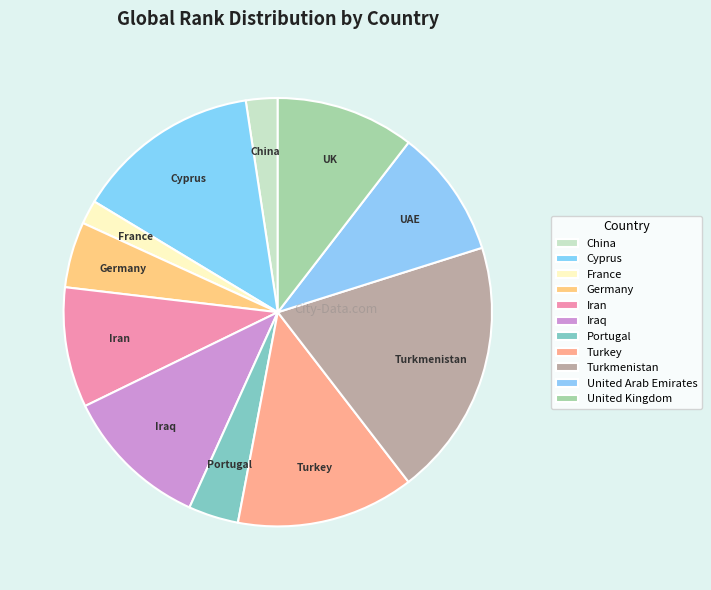

What is the smallest slice in the pie chart?

France